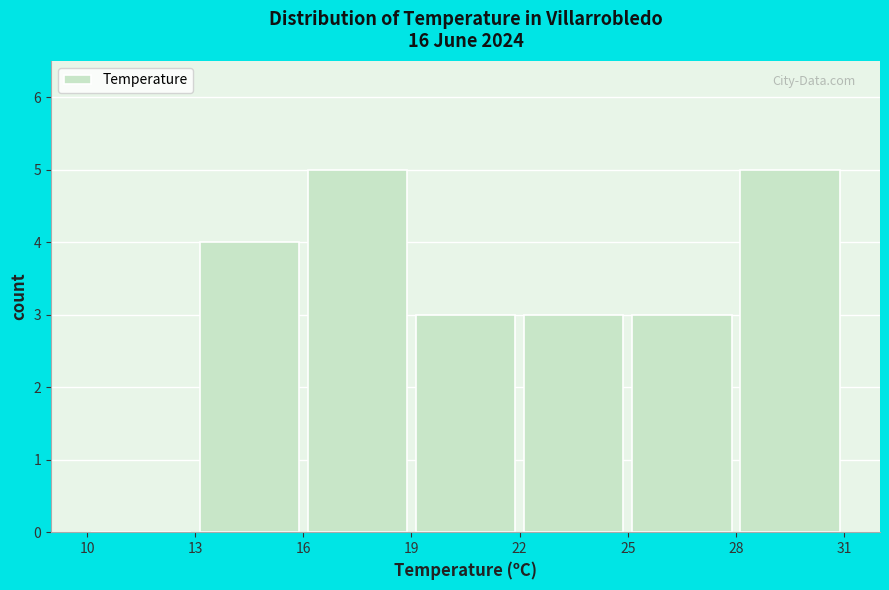

What is the height of the bar covering 13 to 16 on the x-axis? The values are not printed on the chart, so give them approximately, as read against the axis.

4